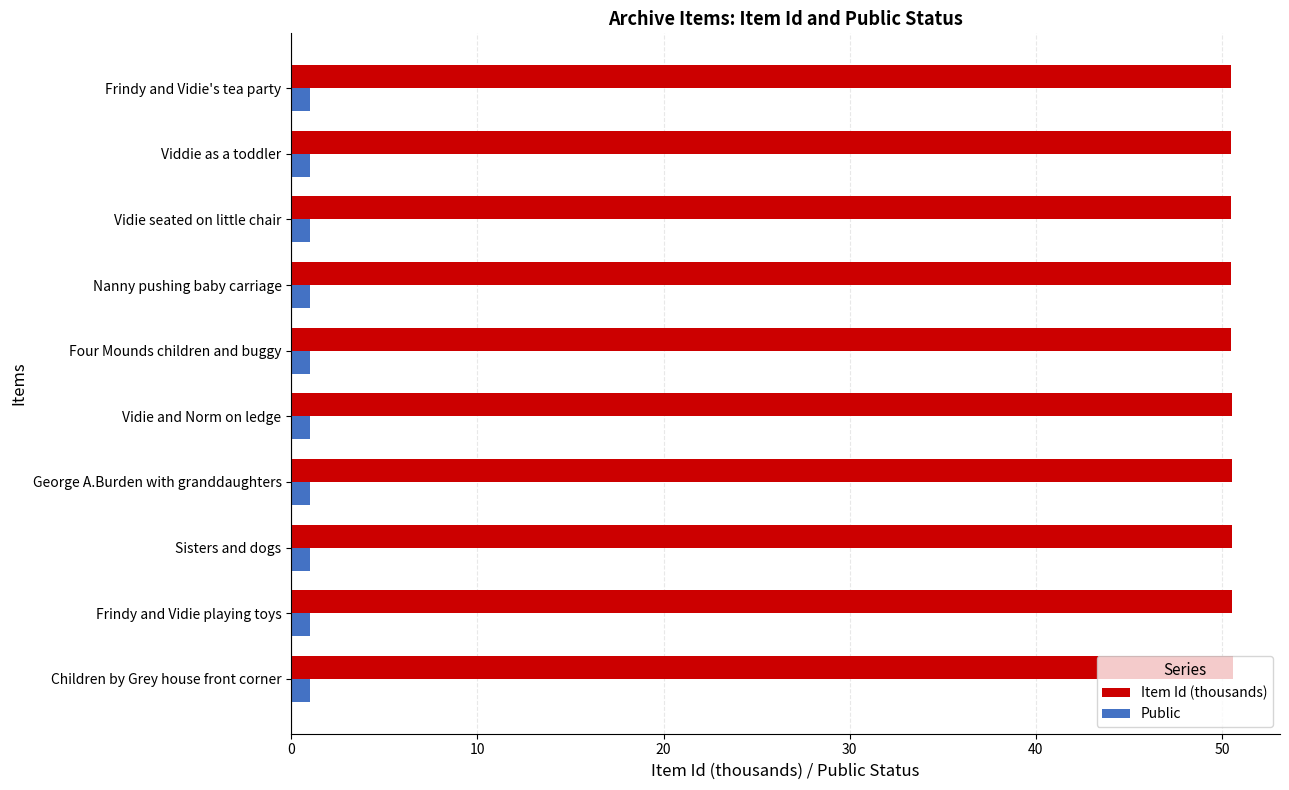

Is the value of Public at Children by Grey house front corner greater than the value of Item Id (thousands) at Four Mounds children and buggy?

No